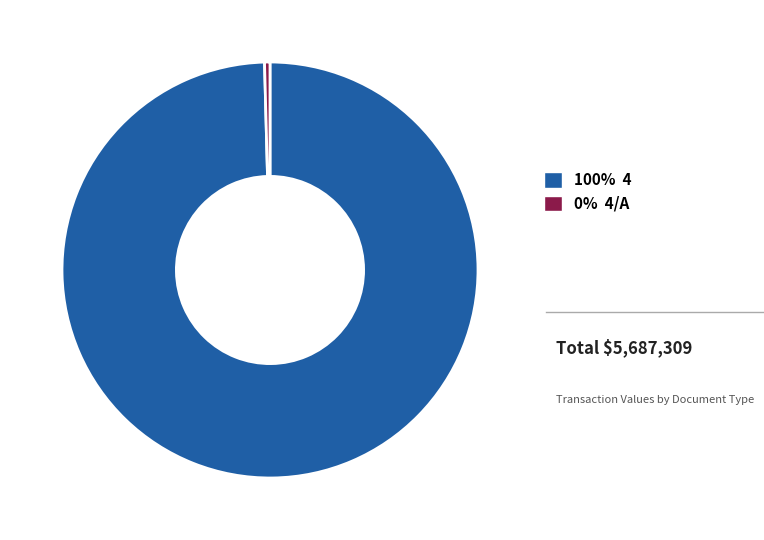

Is there a majority slice in this chart?

Yes